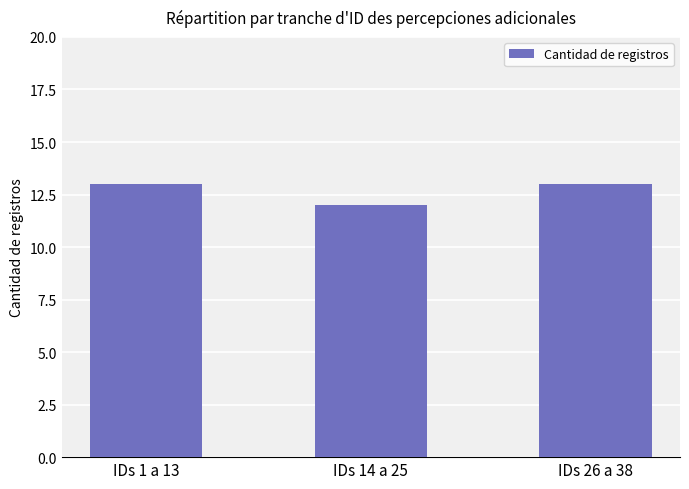

Between IDs 14 a 25 and IDs 26 a 38, which is larger?

IDs 26 a 38